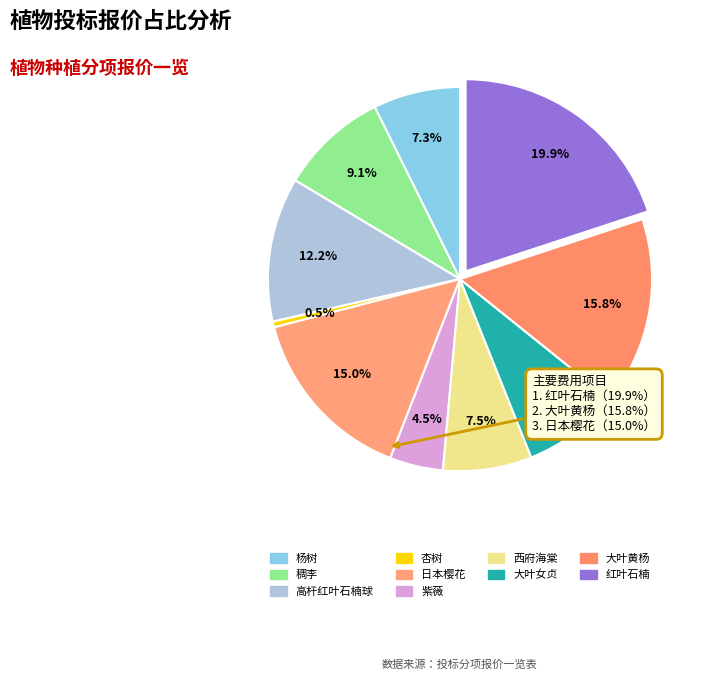

How many slices are in this pie chart?

10